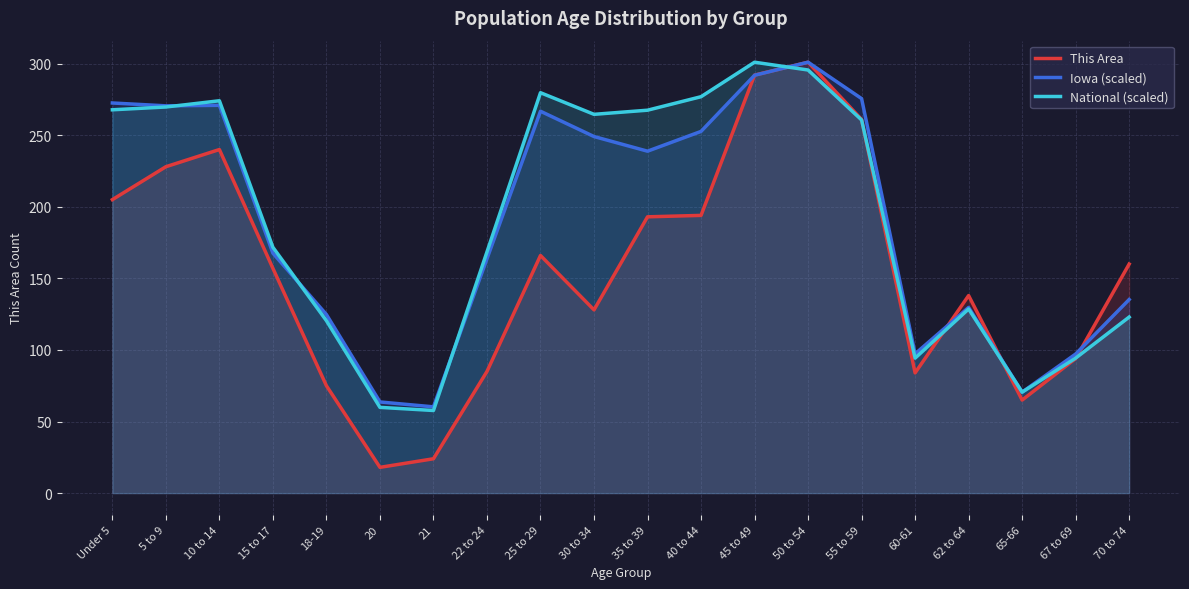

What are all the series names shown in the legend?

This Area, Iowa (scaled), National (scaled)